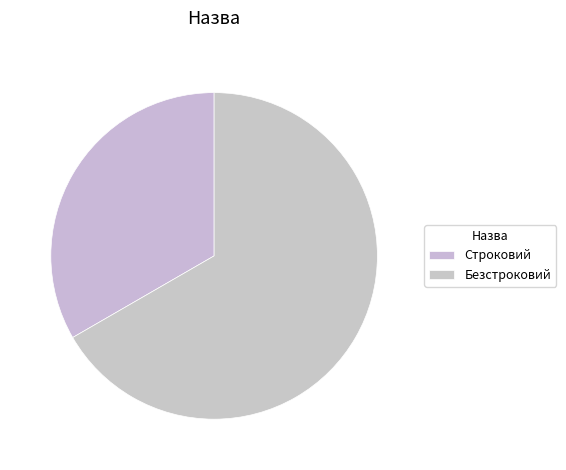

Rank the categories by value from lowest to highest.

Строковий, Безстроковий